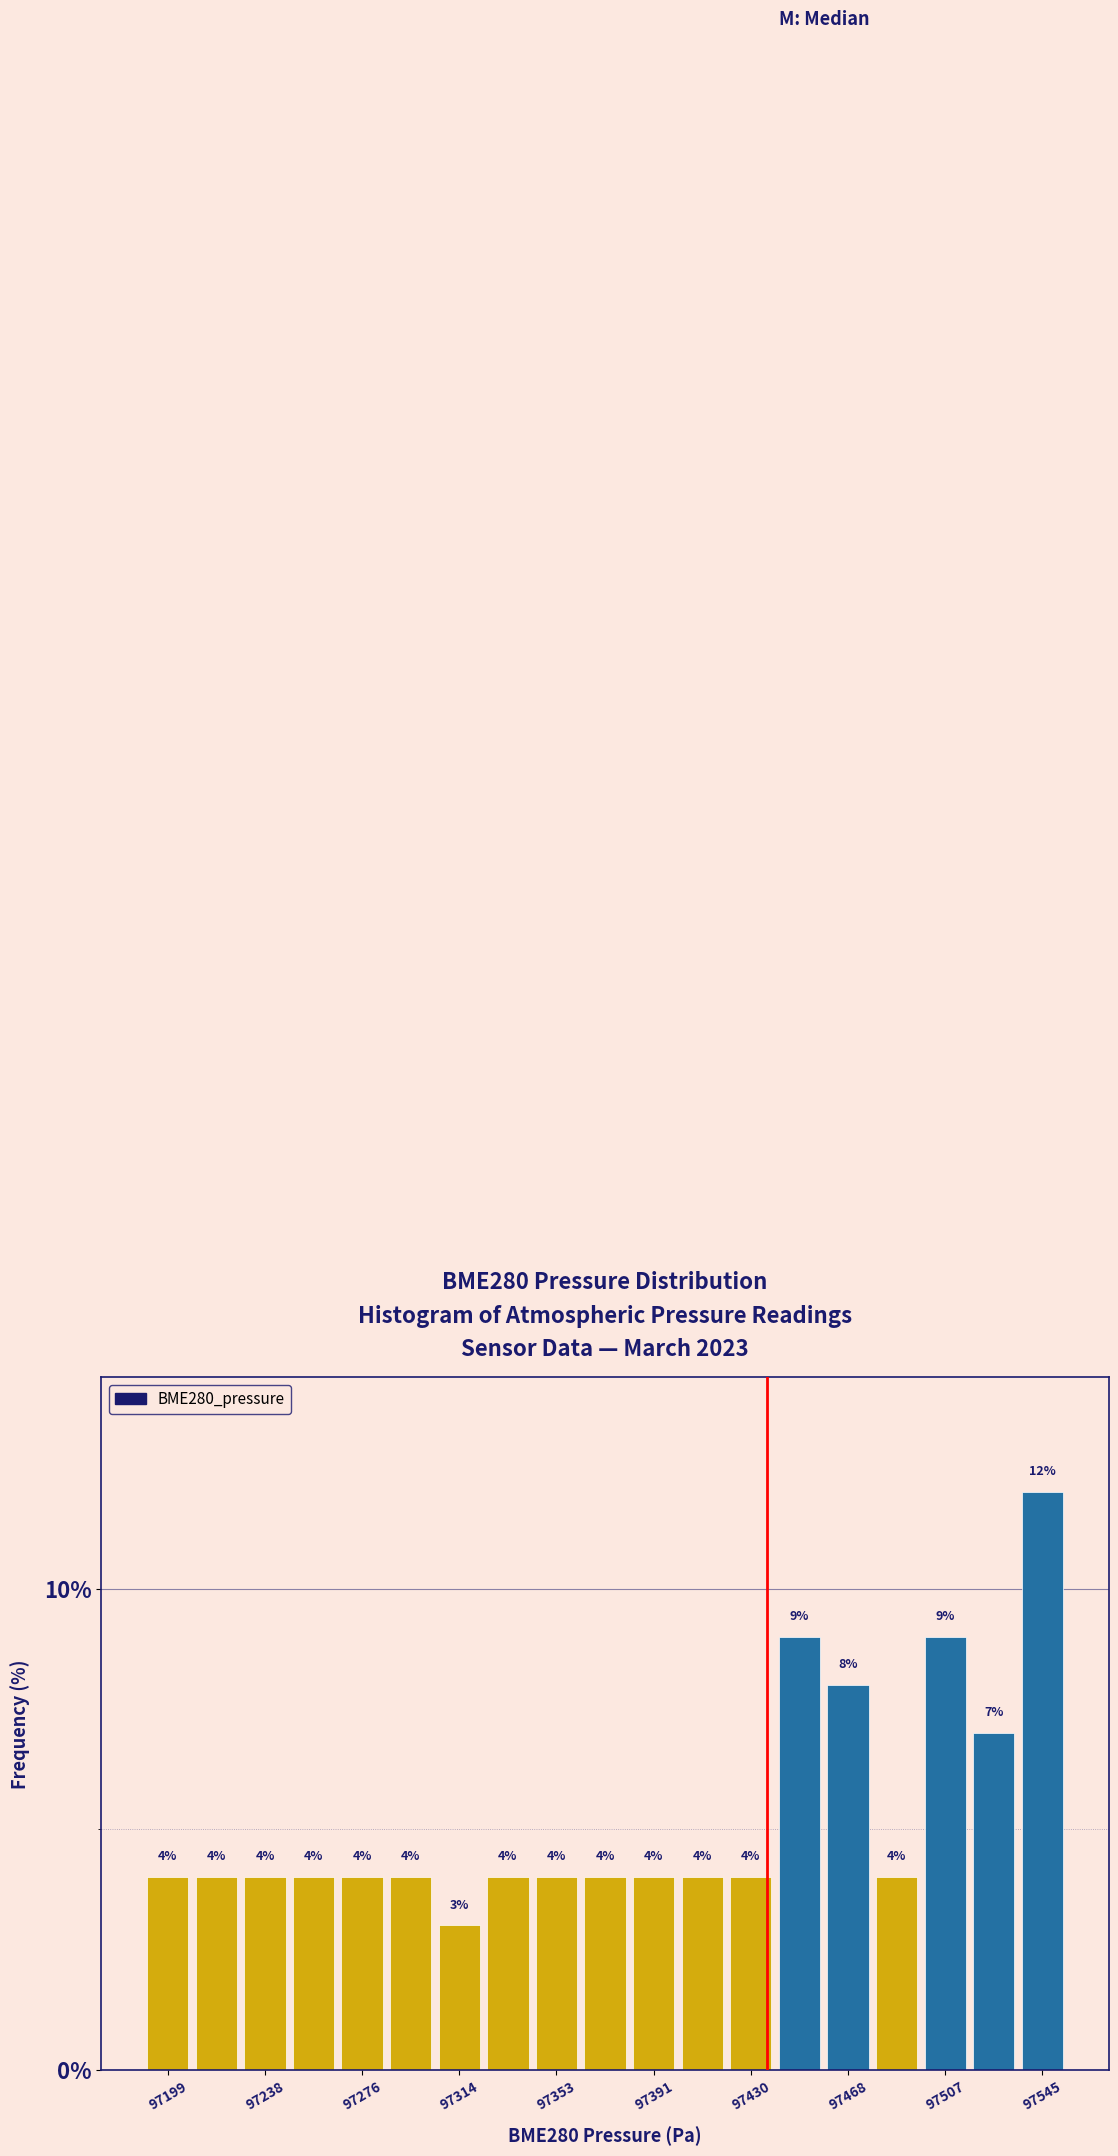

Around what value on the x-axis is the tallest bar? Give the approximate position of its centre, as read against the axis.

97545